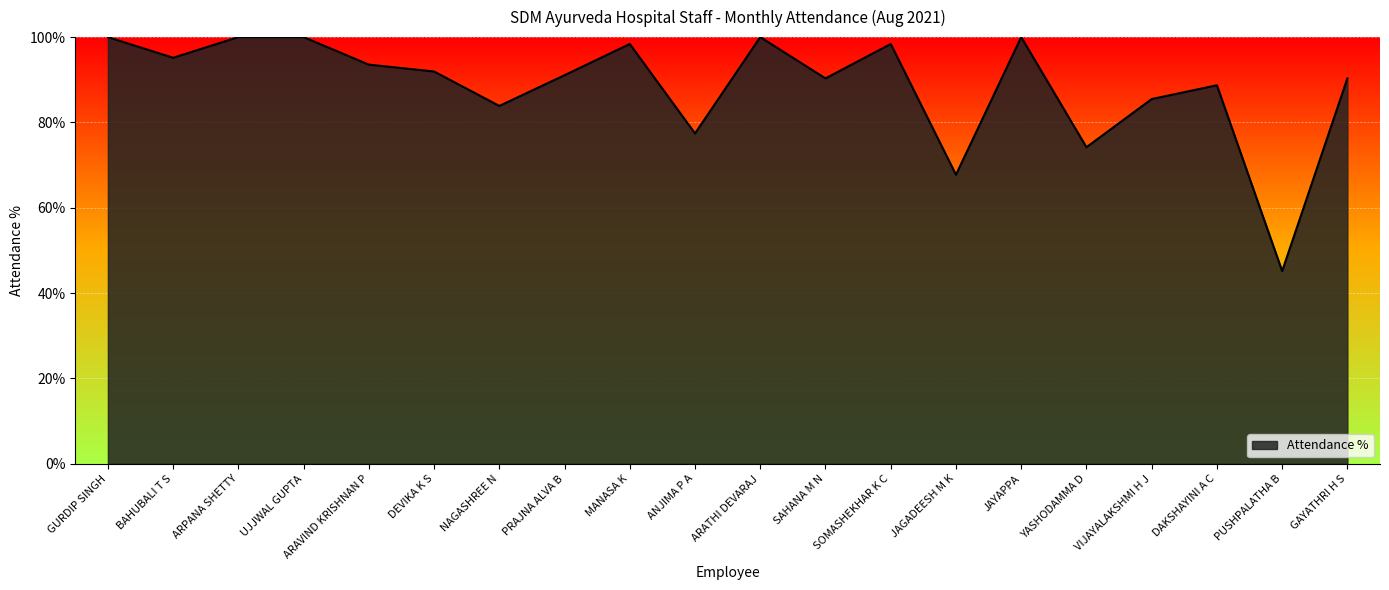

What is the maximum value shown in the chart?

100.0